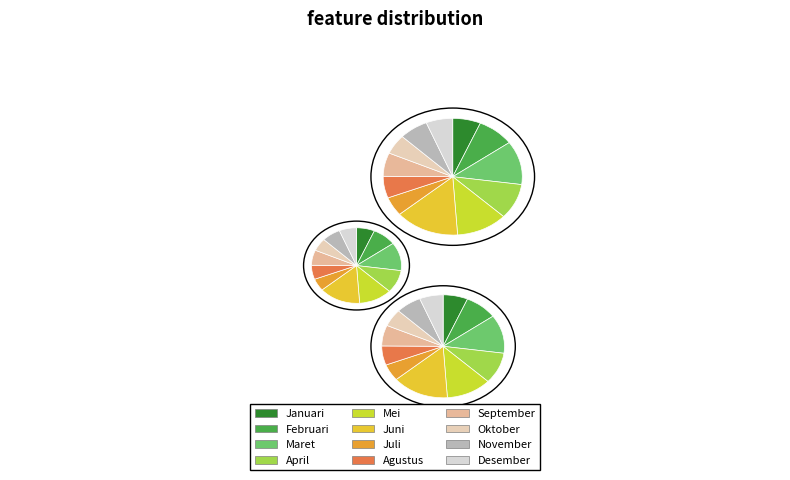

To the nearest percent, what is the combined percentage of Juli and Desember?

11%